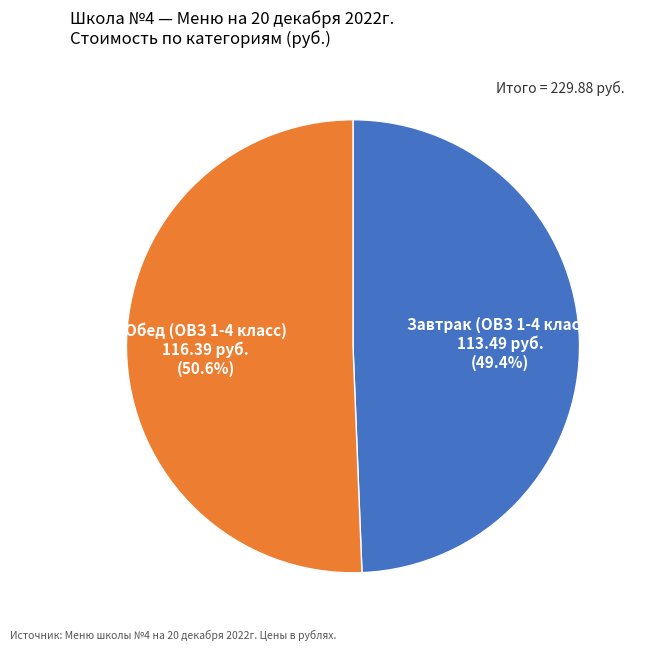

What is the largest slice in the pie chart?

Обед (ОВЗ 1-4 класс)